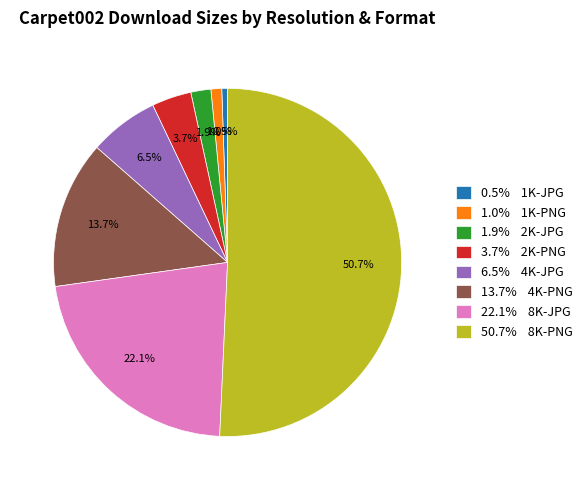

Does 22.1% 8K-JPG account for over 50% of the chart?

No